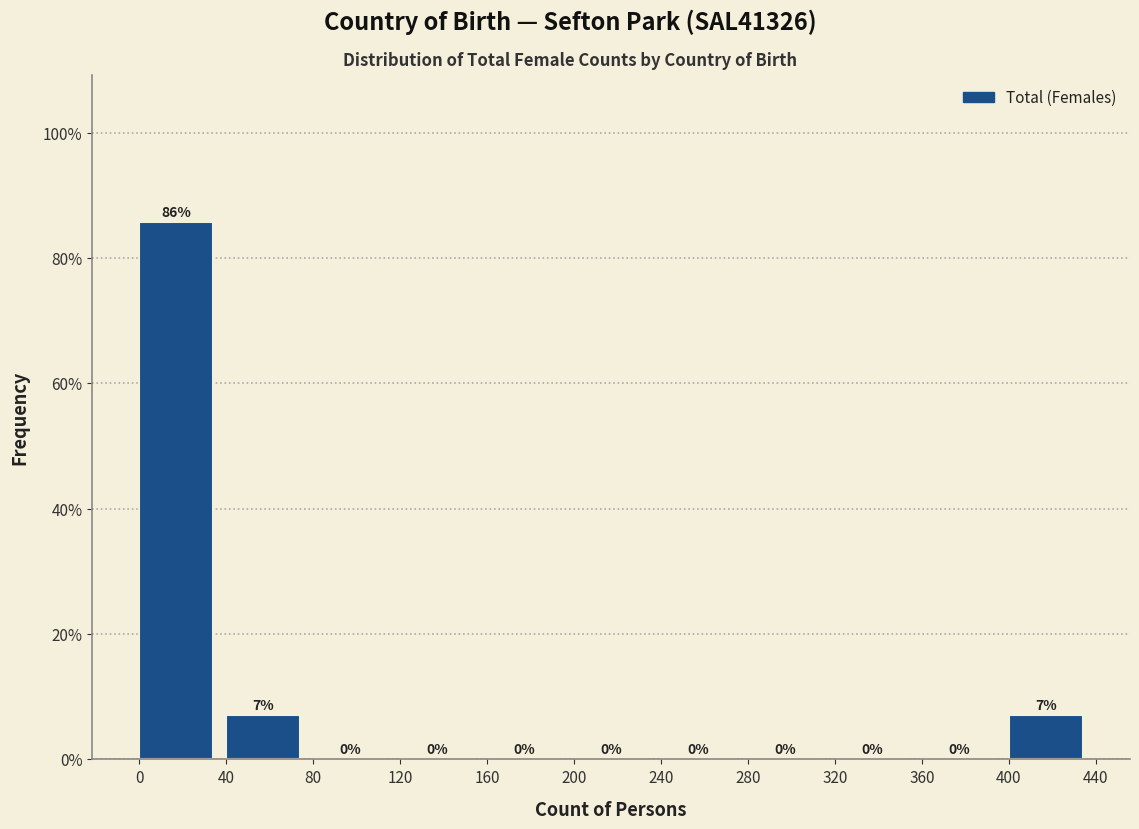

Which range on the x-axis has the tallest bar?

0 to 40